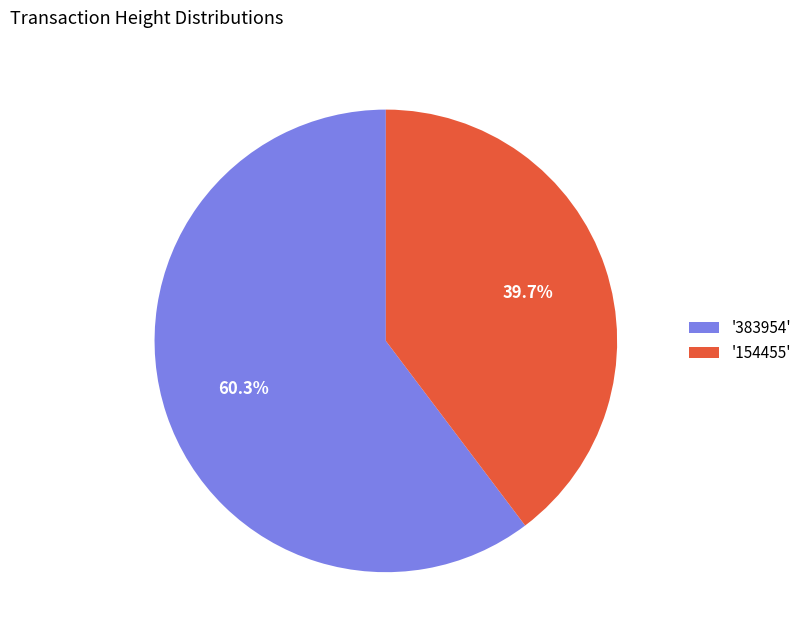

Which category has the biggest portion of the pie?

'383954'